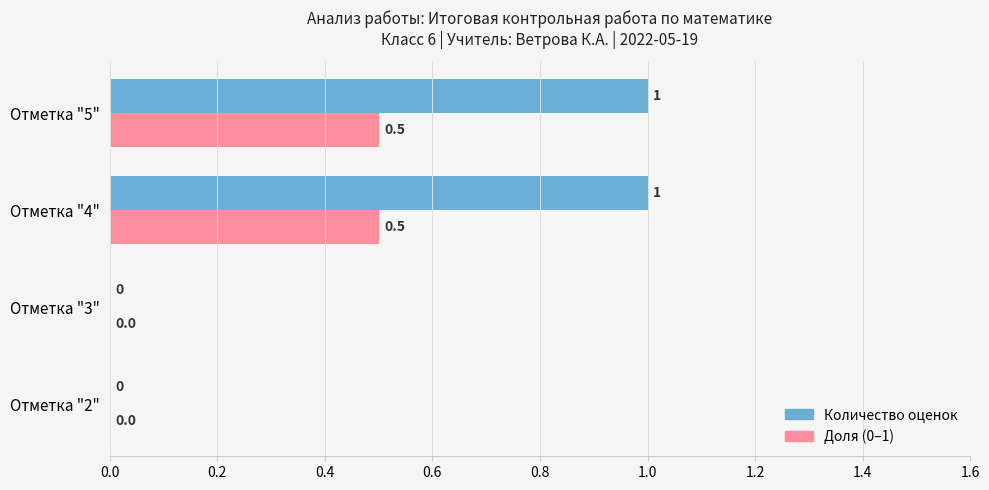

Is the value of Количество оценок at Отметка "5" greater than the value of Доля (0–1) at Отметка "5"?

Yes